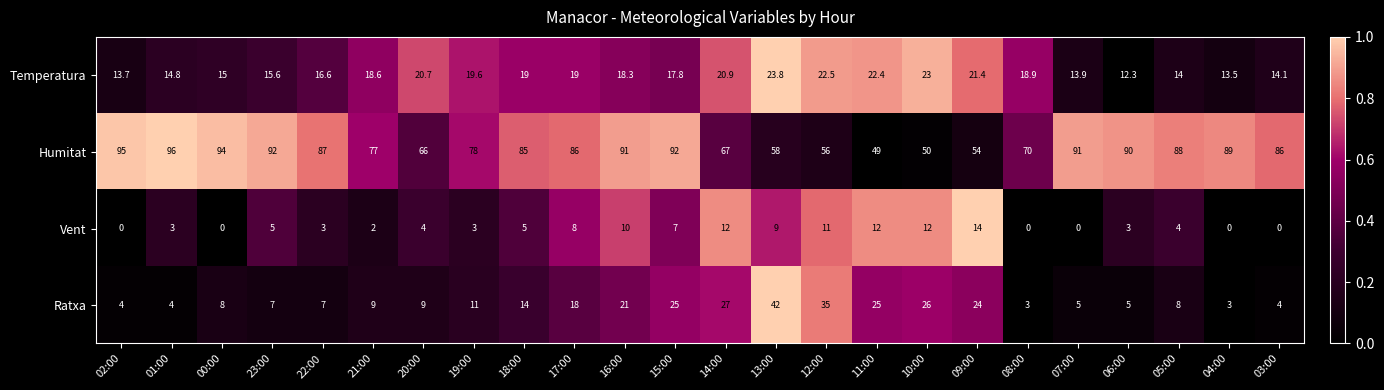

Which series has the largest range (max minus min)?

Humitat